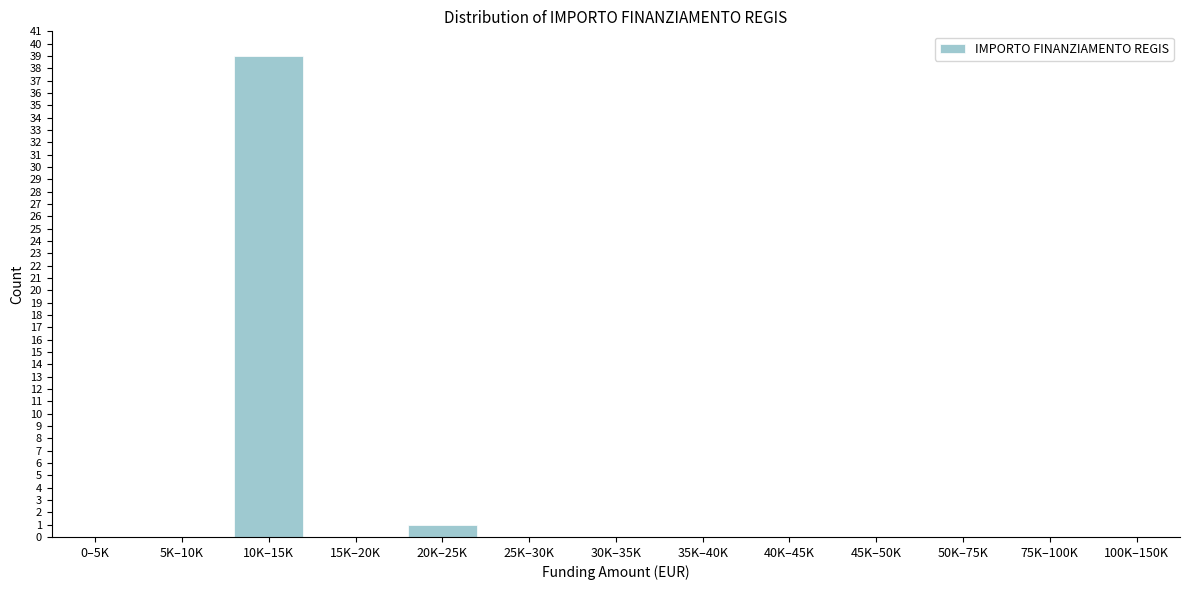

Reading left to right, transcribe all the data shown in this chart.

0–5K=0	5K–10K=0	10K–15K=39	15K–20K=0	20K–25K=1	25K–30K=0	30K–35K=0	35K–40K=0	40K–45K=0	45K–50K=0	50K–75K=0	75K–100K=0	100K–150K=0